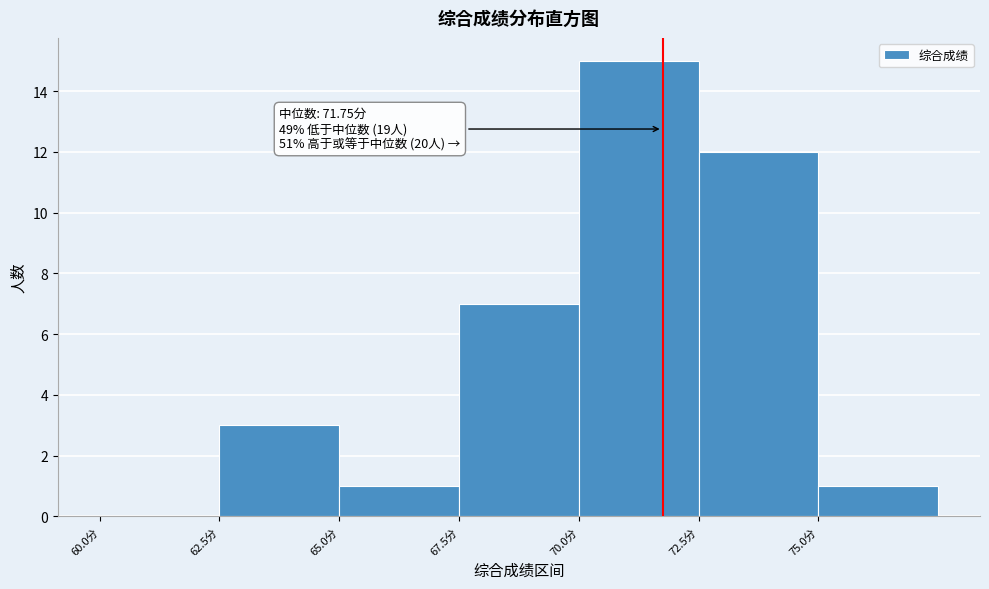

Over which range of the x-axis is the bar tallest?

70.0 to 72.5